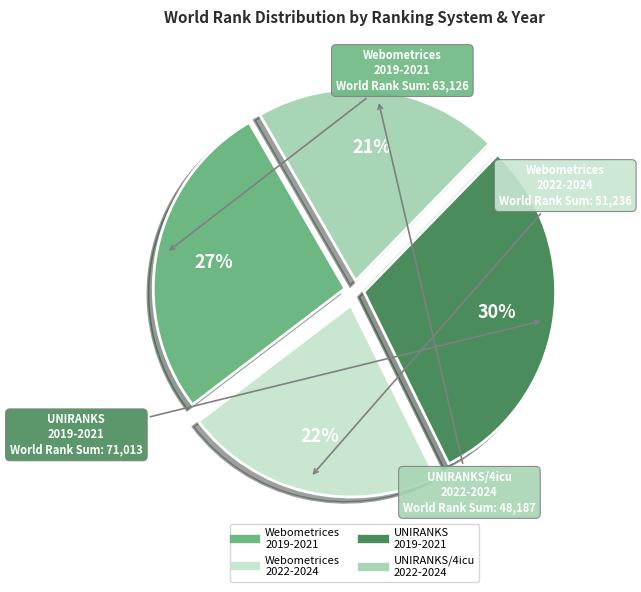

Is there a majority slice in this chart?

No